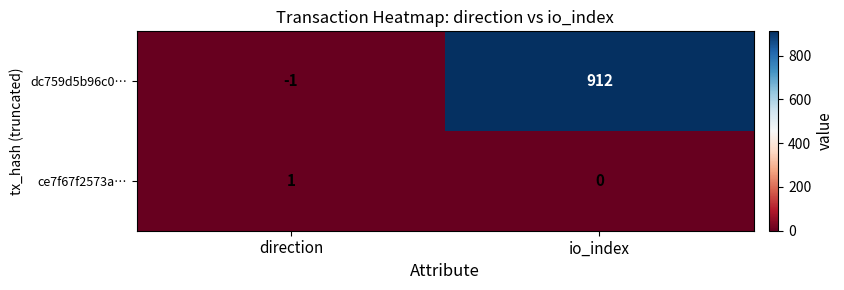

How many distinct data groups are displayed?

2